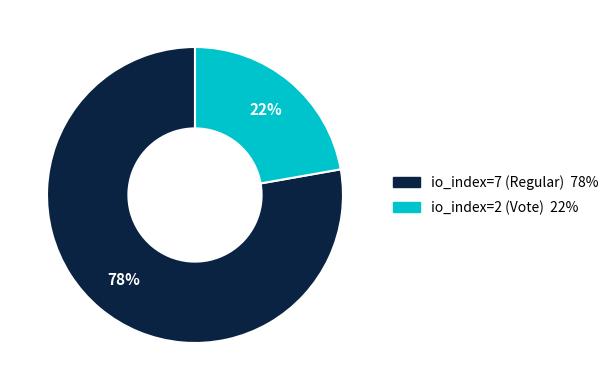

Is the sum of io_index=2 (Vote) and io_index=7 (Regular) greater than half?

Yes